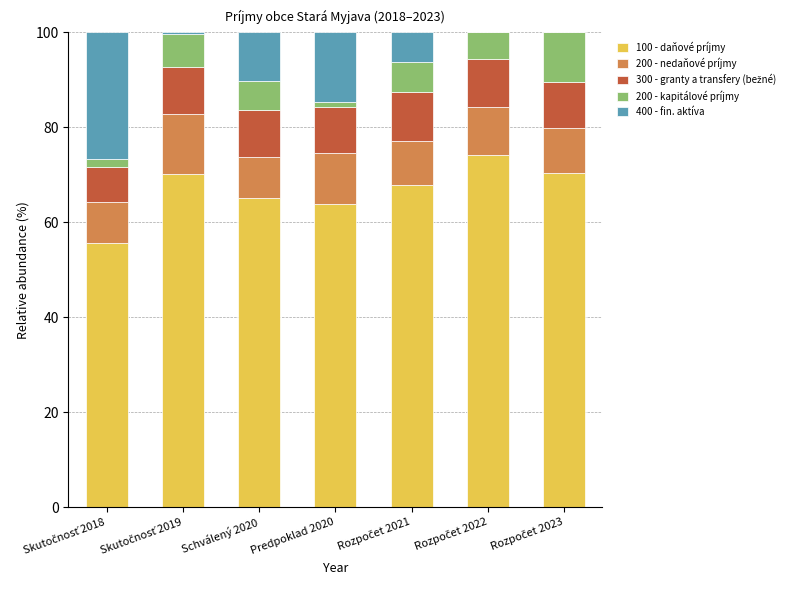

What is the maximum value for 100 - daňové príjmy?

74.1